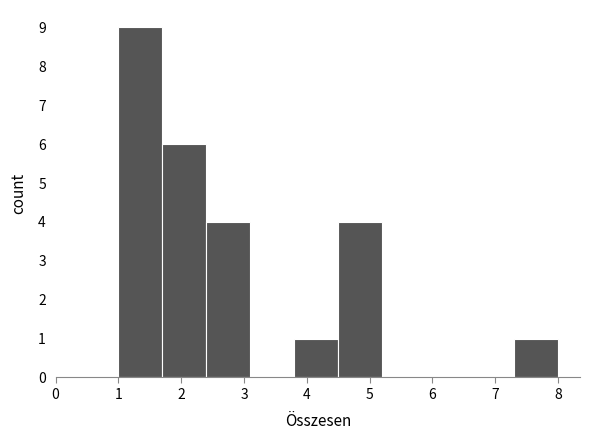

Which range on the x-axis has the tallest bar?

1.0 to 1.7